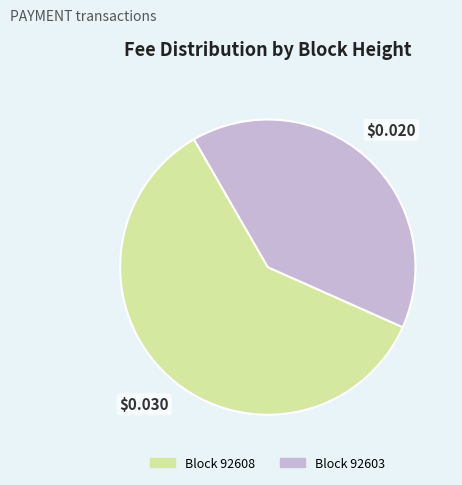

Is there a majority slice in this chart?

Yes